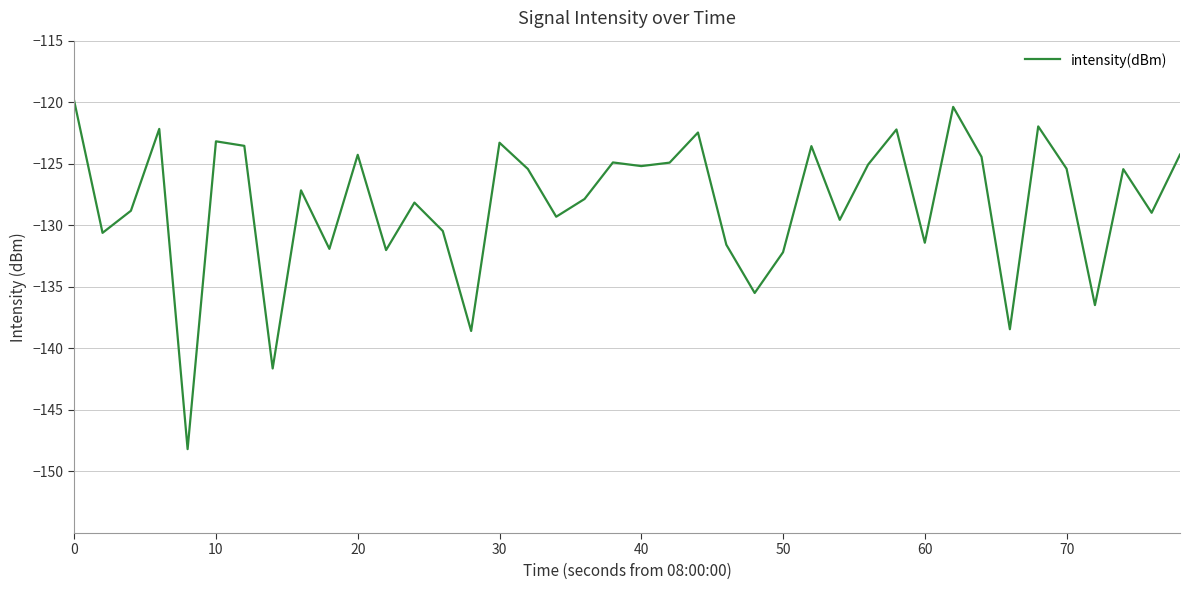

Does the chart have visible grid lines?

Yes